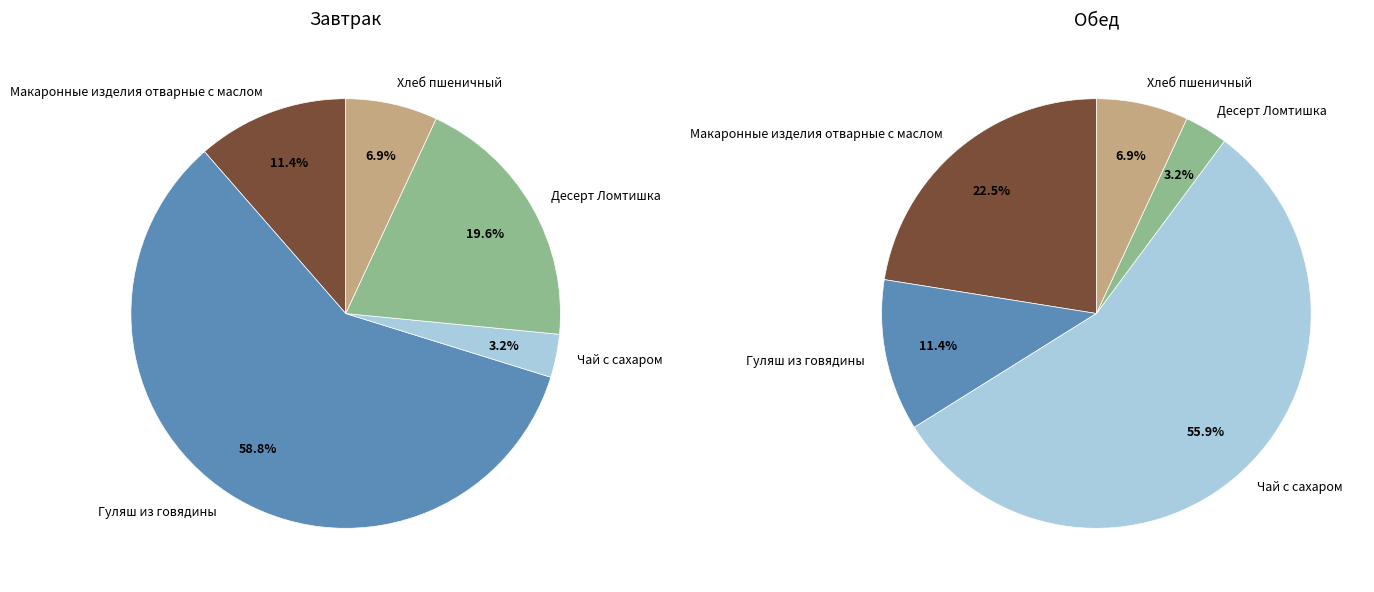

What percentage is the Хлеб пшеничный slice, to the nearest percent?

7%